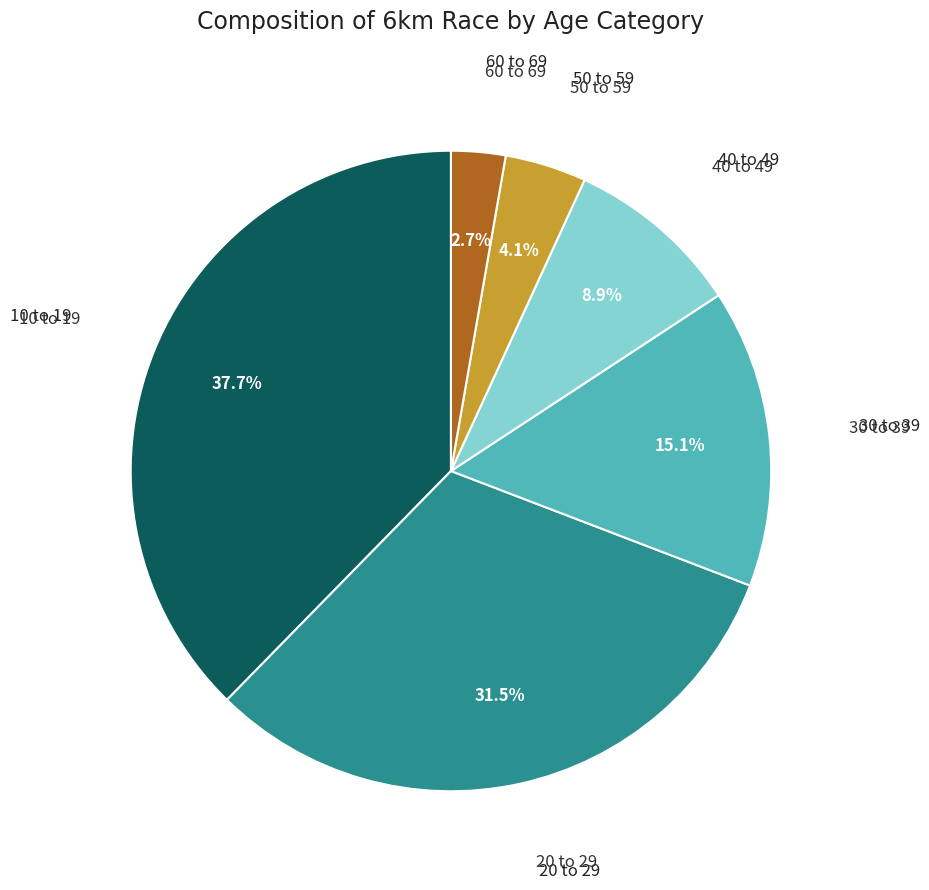

Does any single category account for the majority?

No